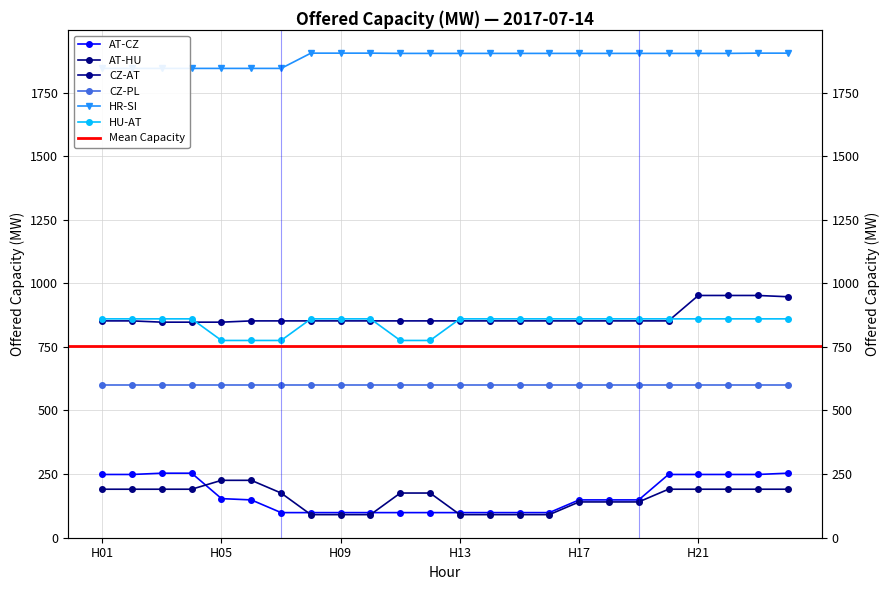

Which series ends up on top after the final intersection of AT-HU and AT-CZ?

AT-CZ